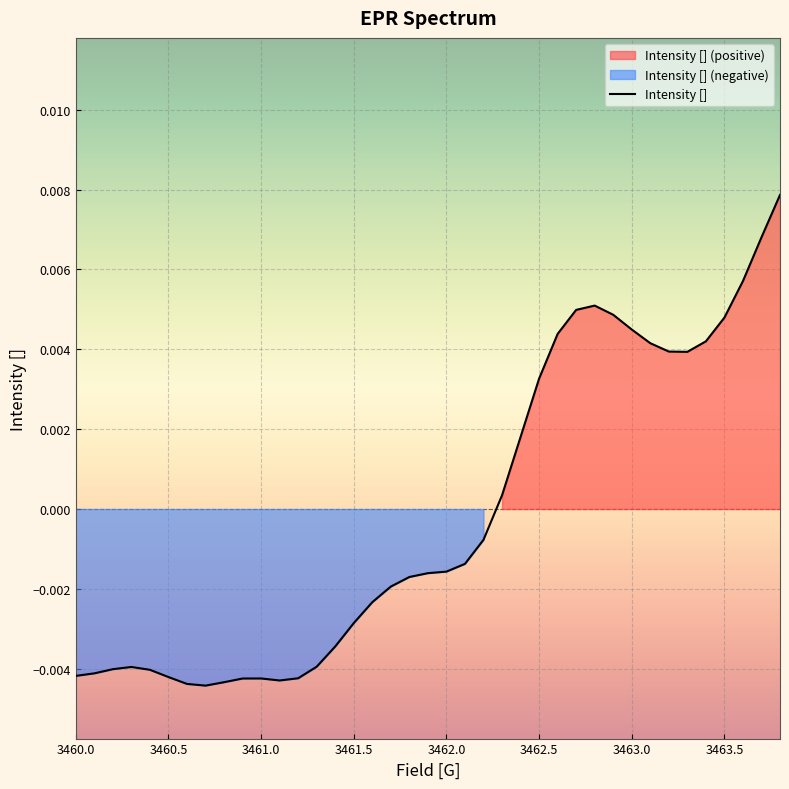

How many interior local valleys (lower than both neighbors) does the data have?

3